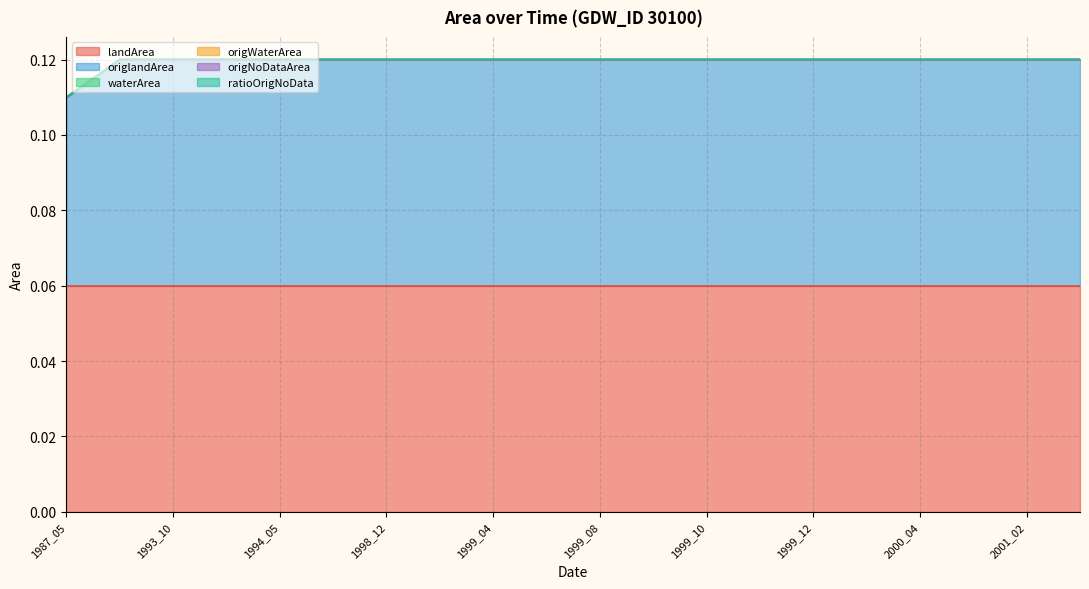

True or false: origWaterArea and landArea cross at least once.

False